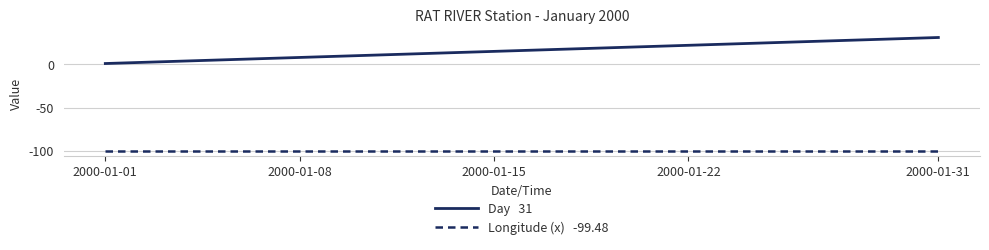

What is the greatest value displayed?

31.0